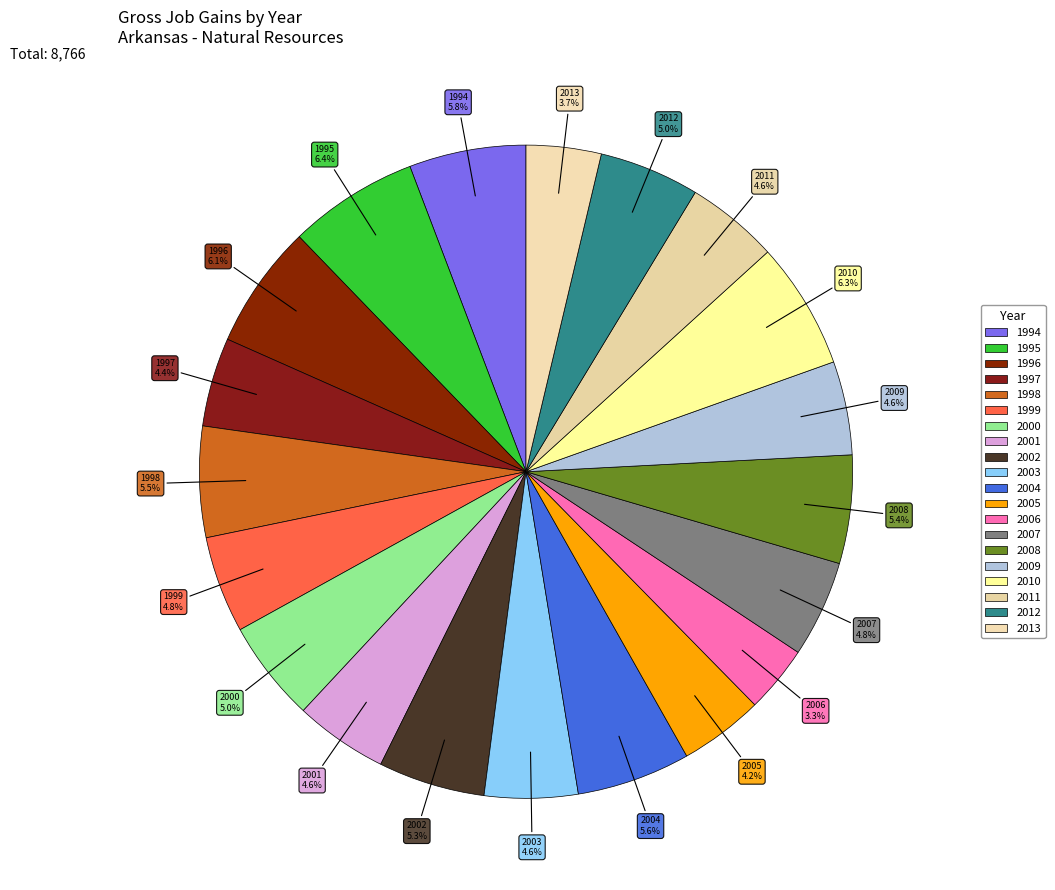

True or false: 2006 accounts for 1% of the total.

False